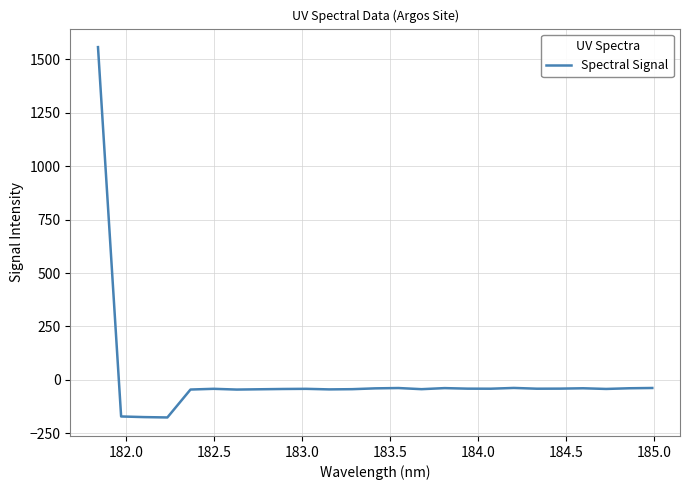

What is the difference between the maximum and minimum values?

1732.8